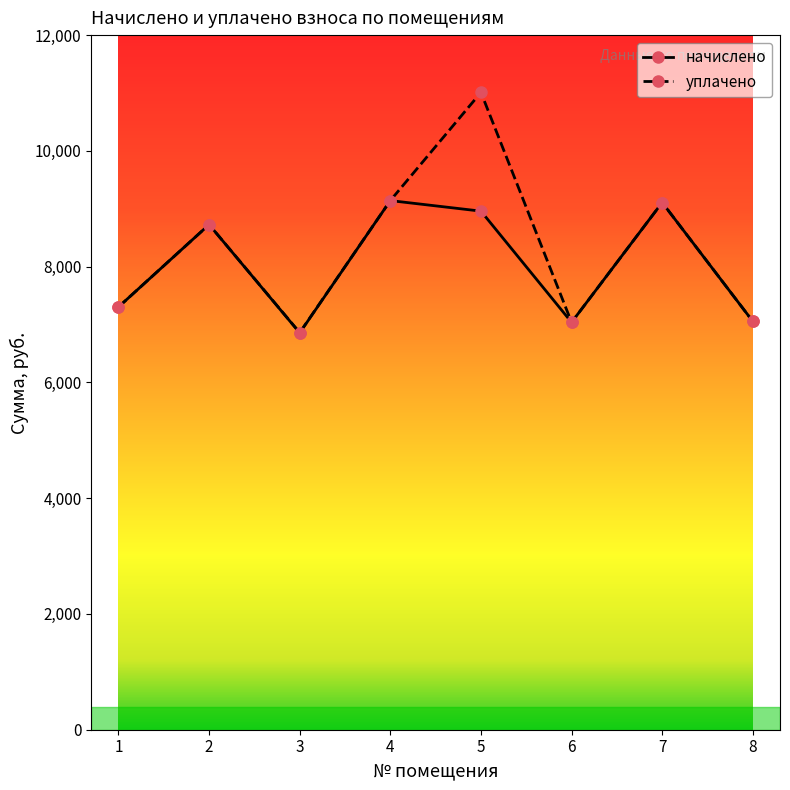

List the series in order of their overall mean, highest first.

уплачено, начислено